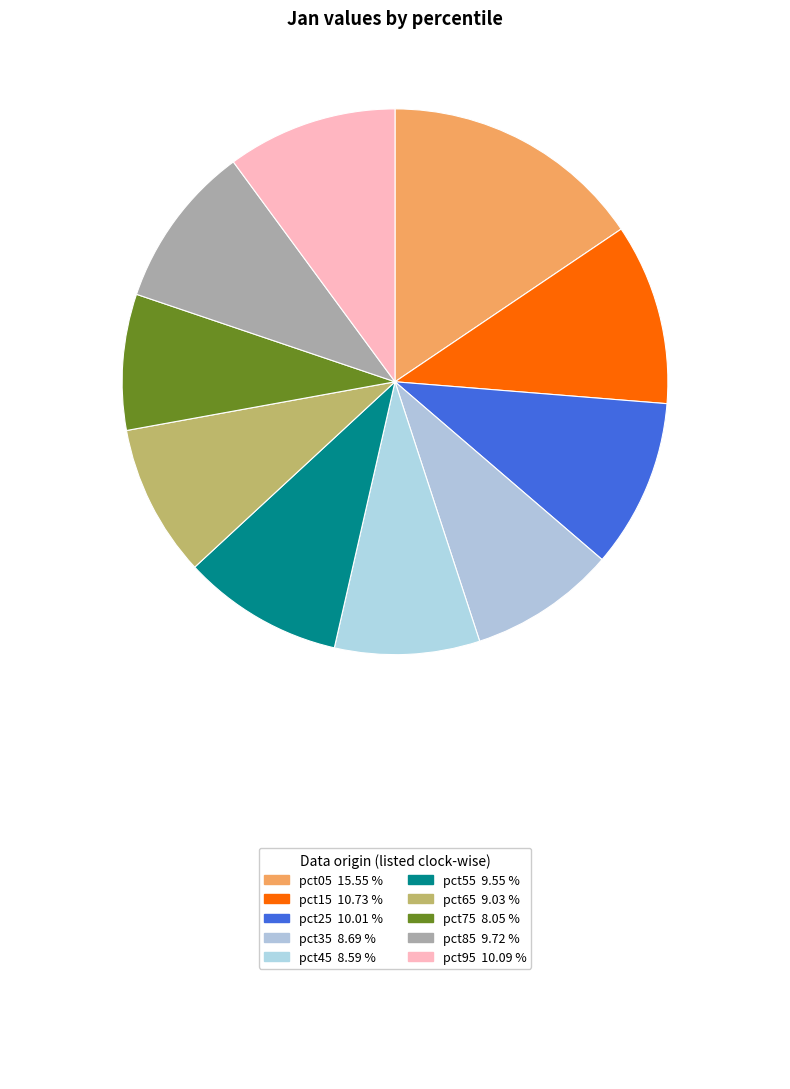

Is there a majority slice in this chart?

No